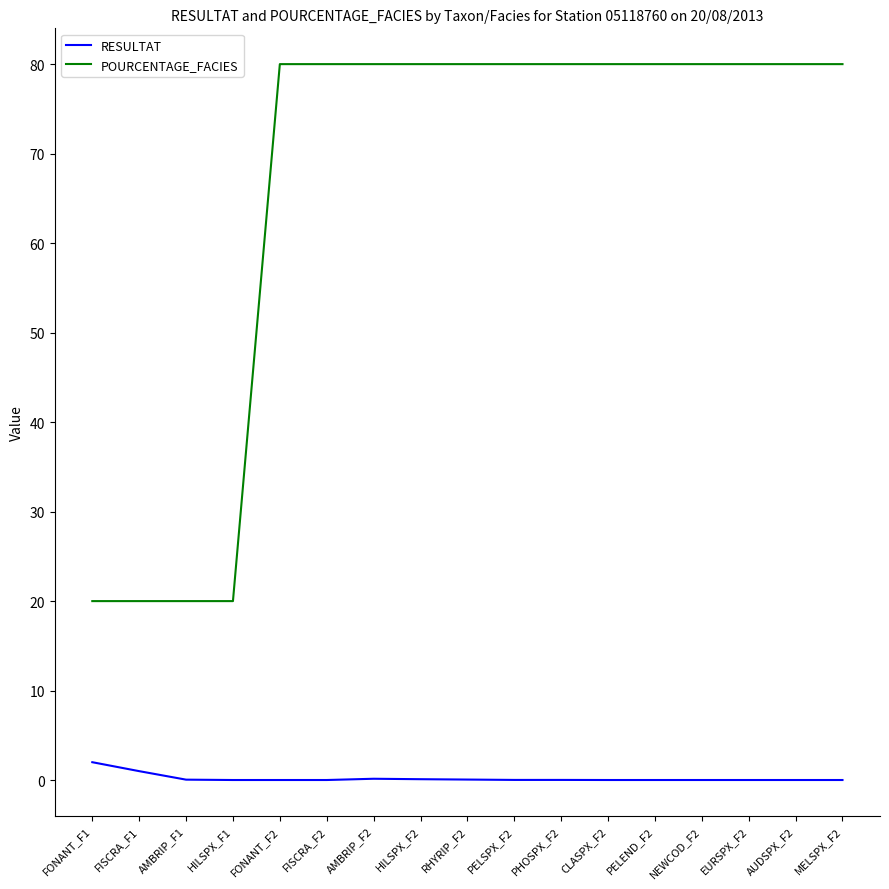

What is the greatest value displayed?

80.0